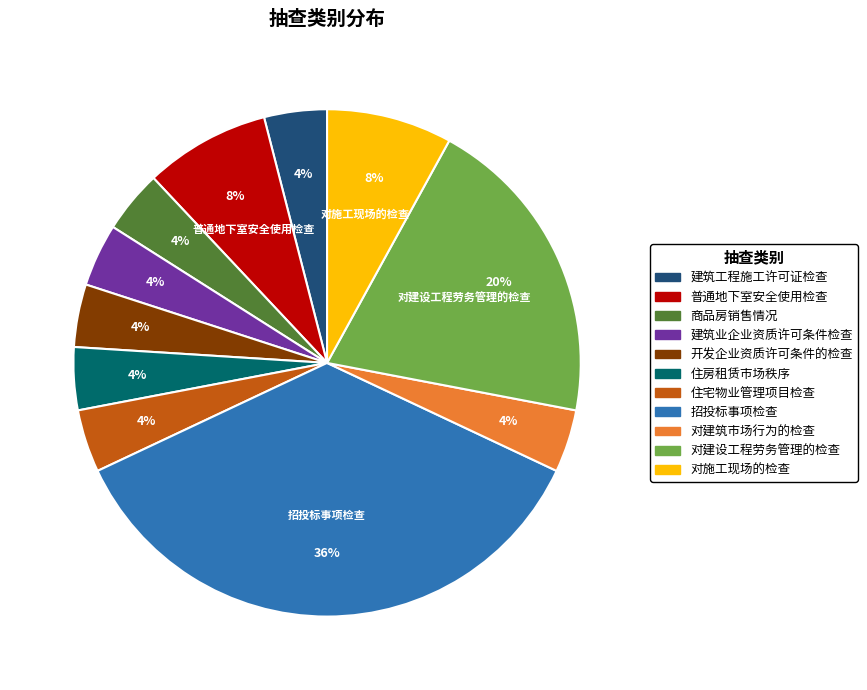

Combined, do 住宅物业管理项目检查 and 对施工现场的检查 account for over 50%?

No